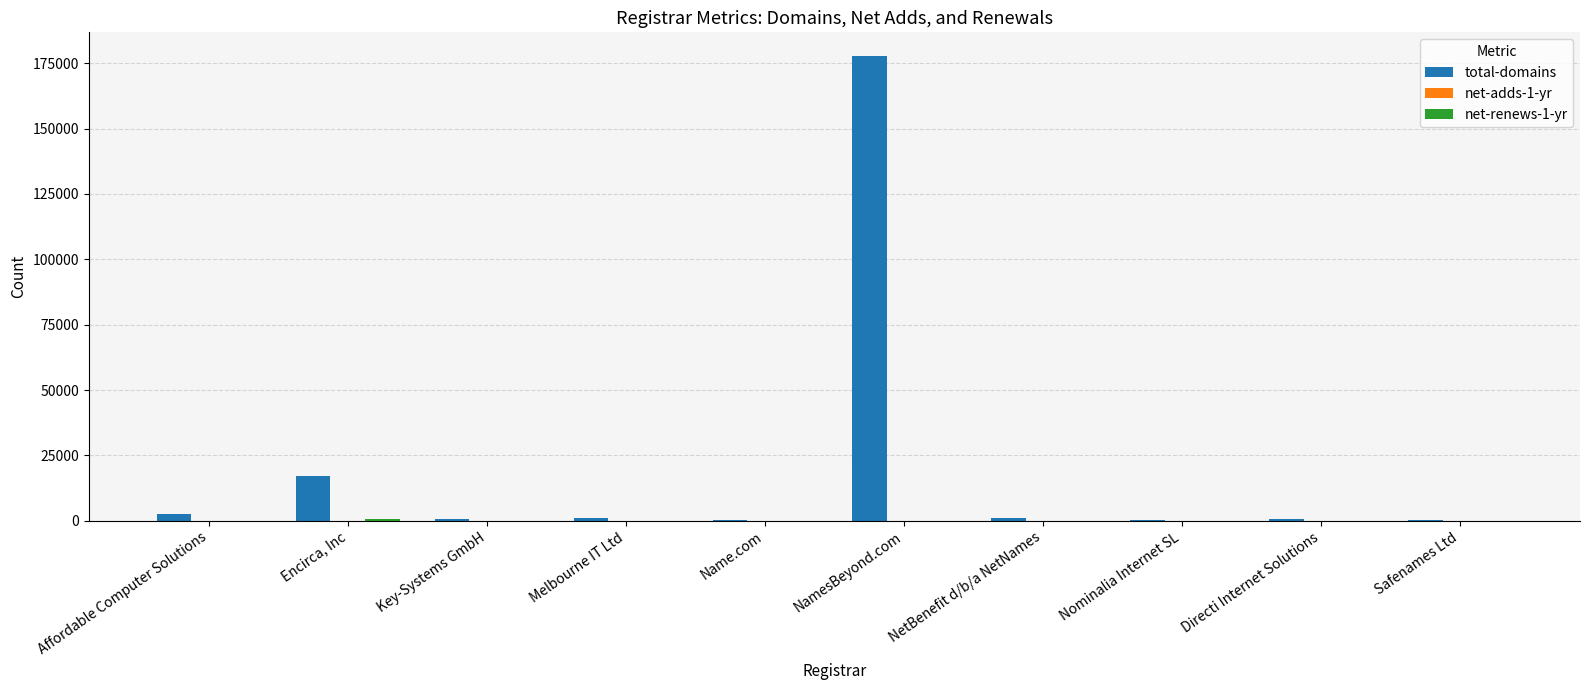

The total-domains series shows 94514 at NamesBeyond.com. True or false?

False